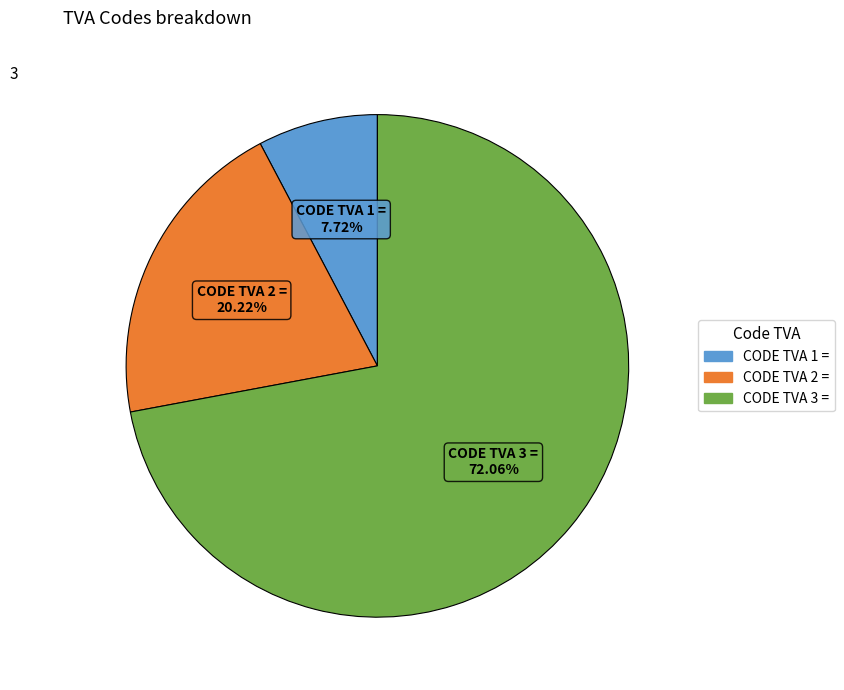

True or false: CODE TVA 2 = accounts for 6% of the total.

False